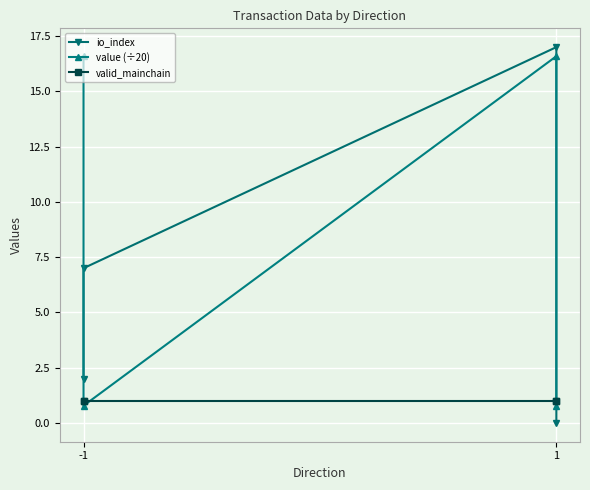

What are all the series names shown in the legend?

io_index, value (÷20), valid_mainchain